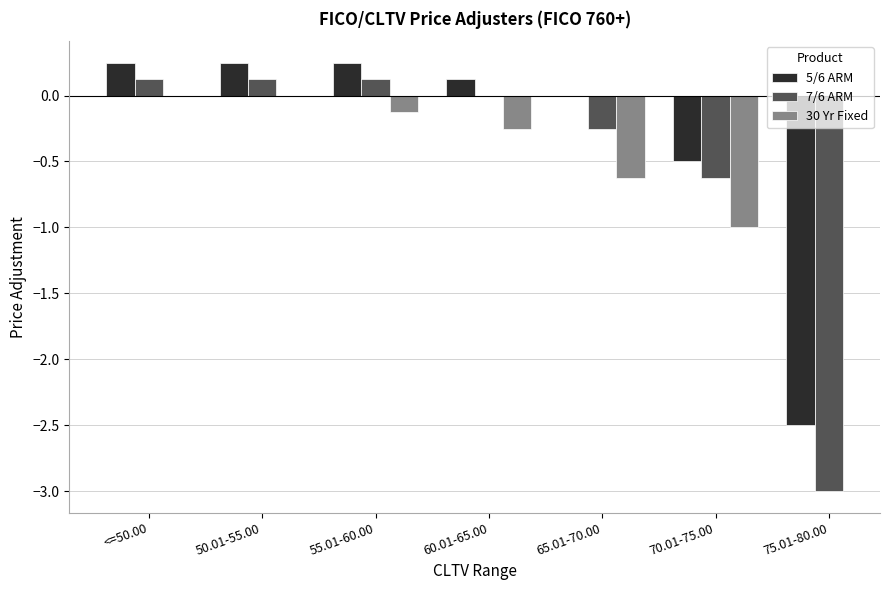

The value of 7/6 ARM at 65.01-70.00 is -0.2. True or false?

False